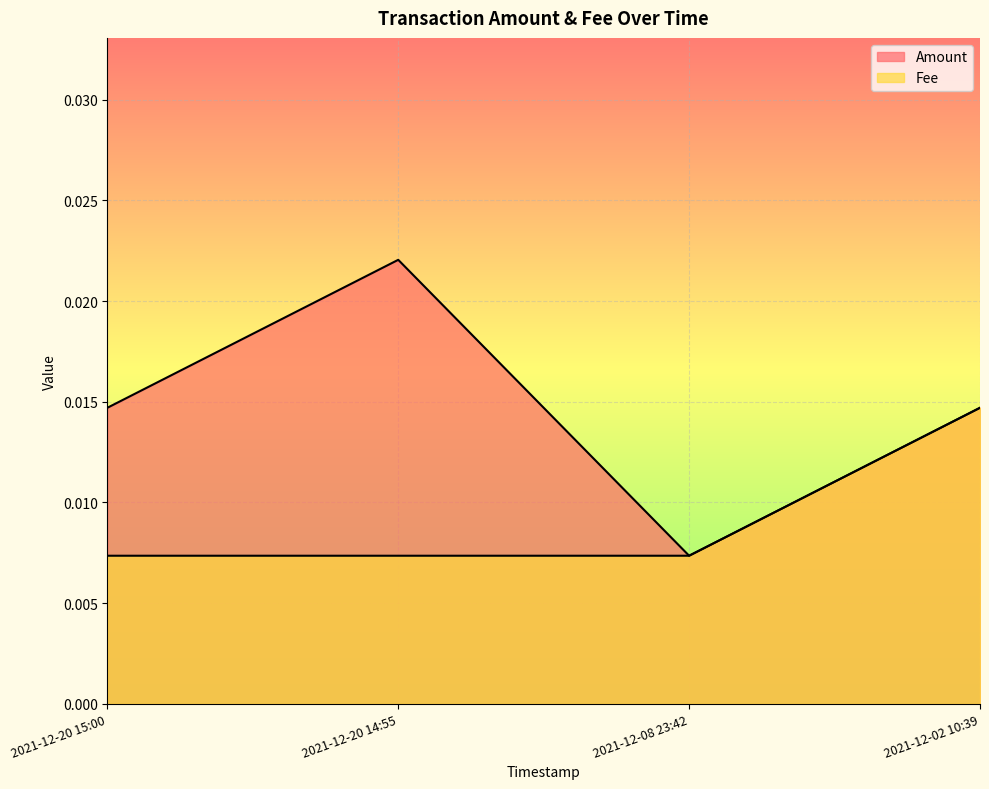

True or false: Fee and Amount intersect in this chart.

False